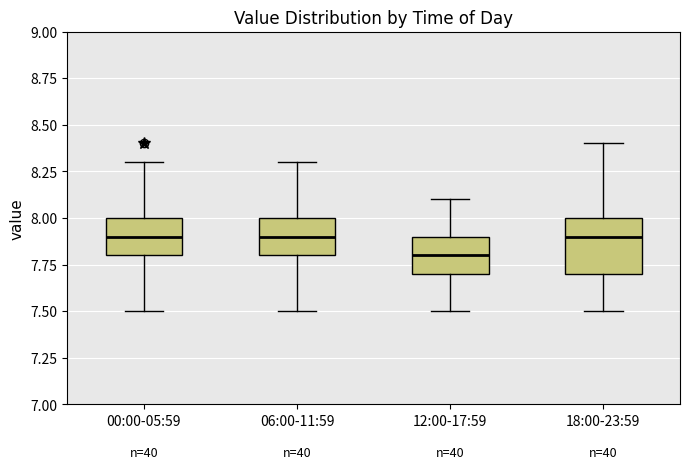

Comparing the boxes themselves (not the whiskers), which one is the tallest?

18:00-23:59